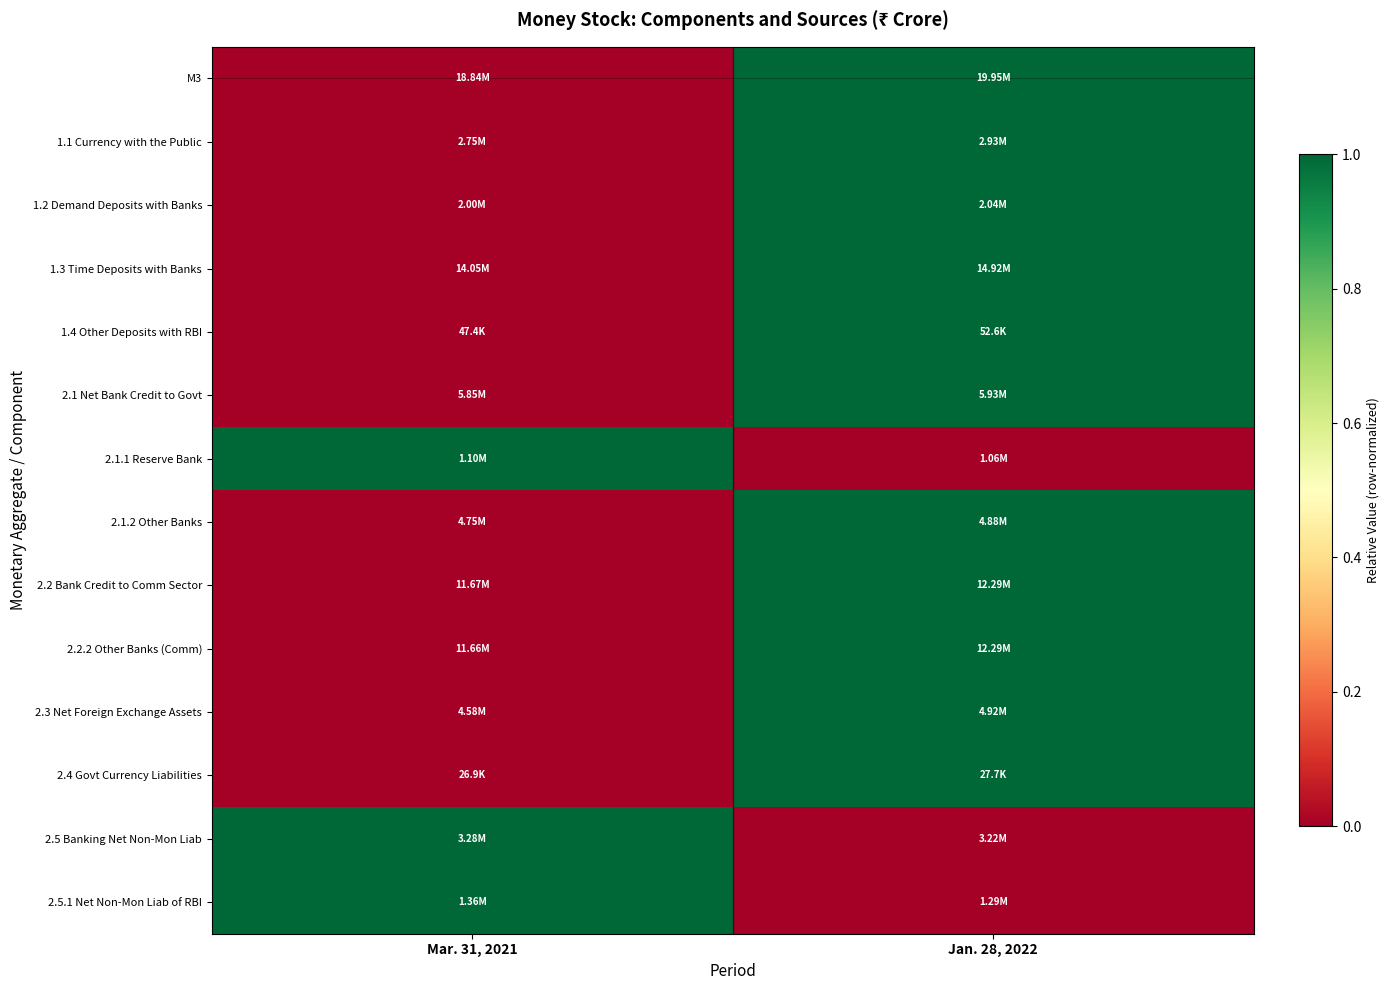

Reading left to right, extract all data points from this chart.

M3: Mar. 31, 2021=0	Jan. 28, 2022=1
1.1 Currency with the Public: Mar. 31, 2021=0	Jan. 28, 2022=1
1.2 Demand Deposits with Banks: Mar. 31, 2021=0	Jan. 28, 2022=1
1.3 Time Deposits with Banks: Mar. 31, 2021=0	Jan. 28, 2022=1
1.4 Other Deposits with RBI: Mar. 31, 2021=0	Jan. 28, 2022=1
2.1 Net Bank Credit to Govt: Mar. 31, 2021=0	Jan. 28, 2022=1
2.1.1 Reserve Bank: Mar. 31, 2021=1	Jan. 28, 2022=0
2.1.2 Other Banks: Mar. 31, 2021=0	Jan. 28, 2022=1
2.2 Bank Credit to Comm Sector: Mar. 31, 2021=0	Jan. 28, 2022=1
2.2.2 Other Banks (Comm): Mar. 31, 2021=0	Jan. 28, 2022=1
2.3 Net Foreign Exchange Assets: Mar. 31, 2021=0	Jan. 28, 2022=1
2.4 Govt Currency Liabilities: Mar. 31, 2021=0	Jan. 28, 2022=1
2.5 Banking Net Non-Mon Liab: Mar. 31, 2021=1	Jan. 28, 2022=0
2.5.1 Net Non-Mon Liab of RBI: Mar. 31, 2021=1	Jan. 28, 2022=0